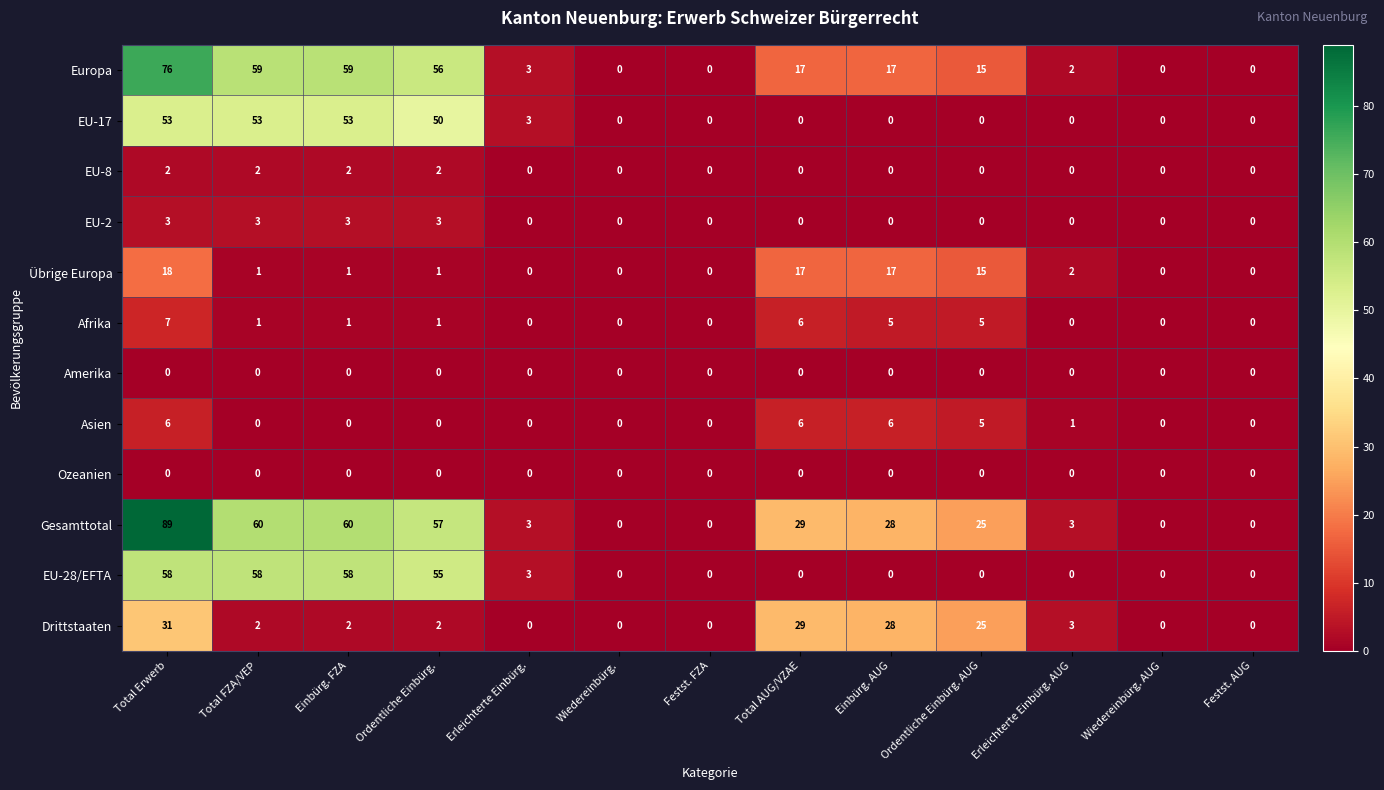

The Europa series shows 6 at Total AUG/VZAE. True or false?

False